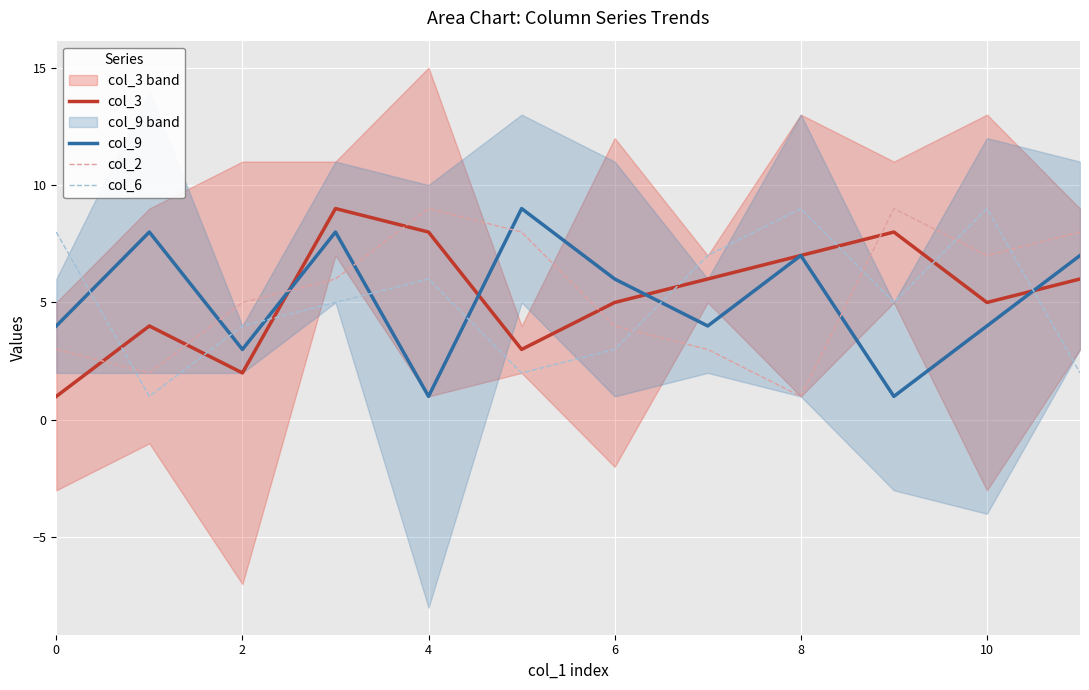

Which series has the largest total across all categories?

col_2